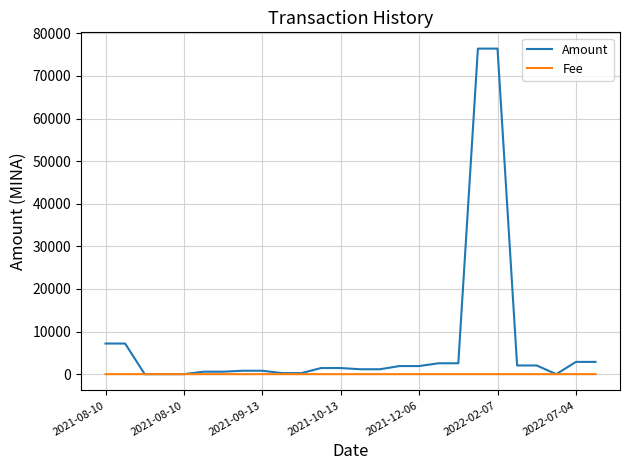

Which series has the largest total across all categories?

Amount